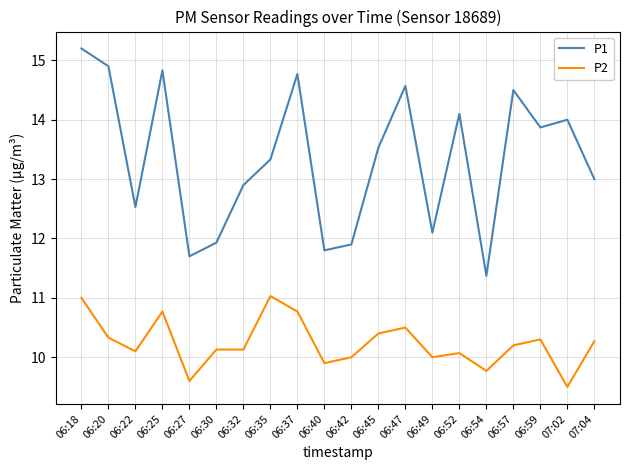

The P1 series shows 18.1 at 07:04. True or false?

False